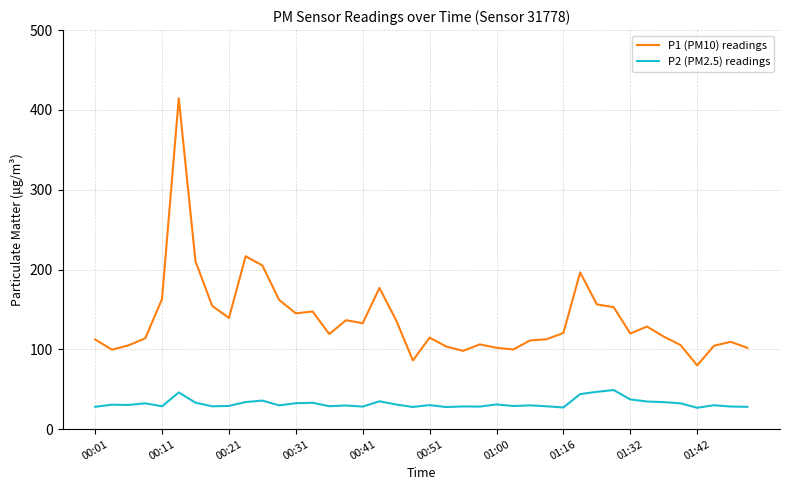

In P1 (PM10) readings, how many points are higher than both neighbors (excluding endpoints)?

10